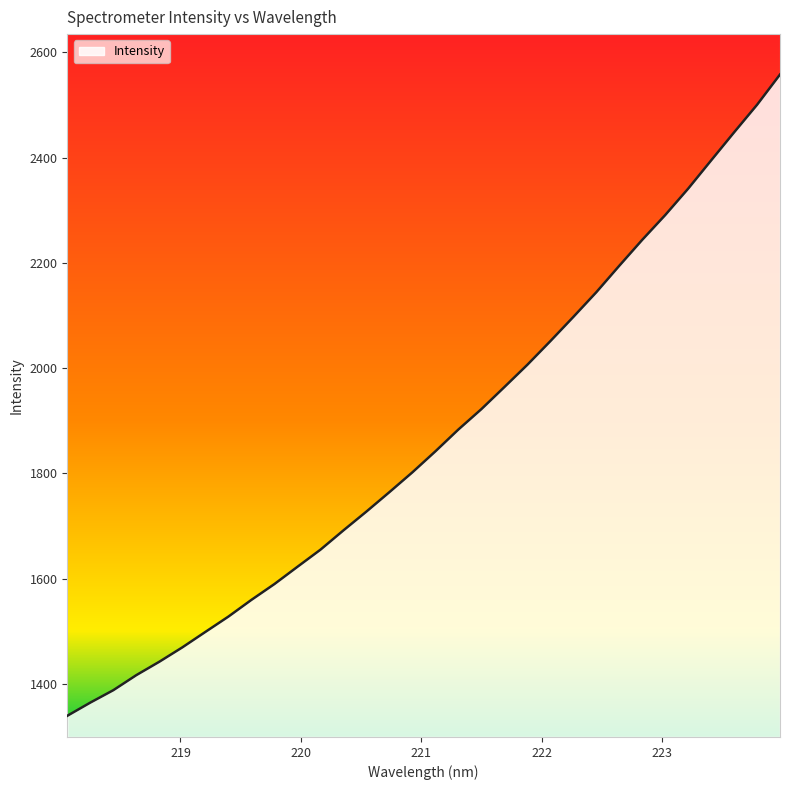

What is the smallest value displayed?

1339.7